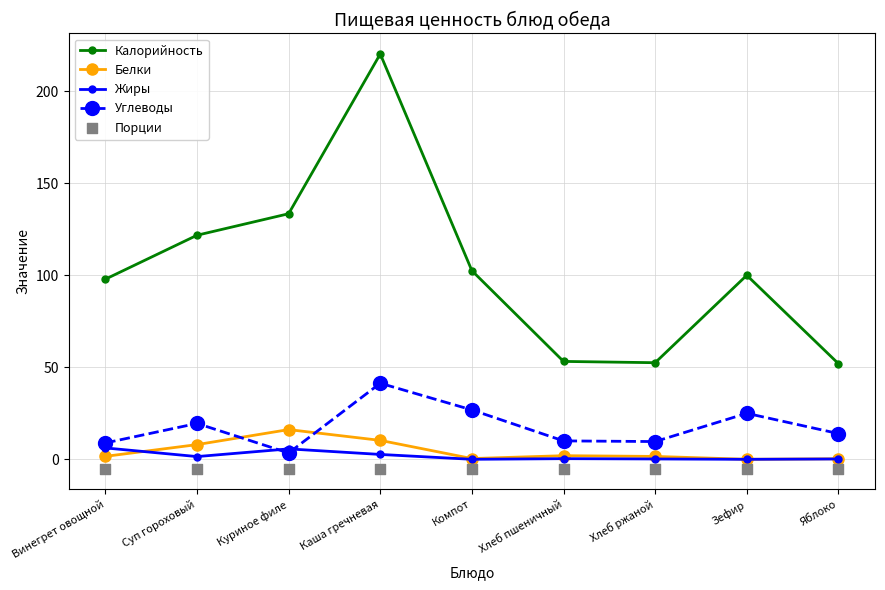

What is the total value across all series at Суп гороховый?

145.8